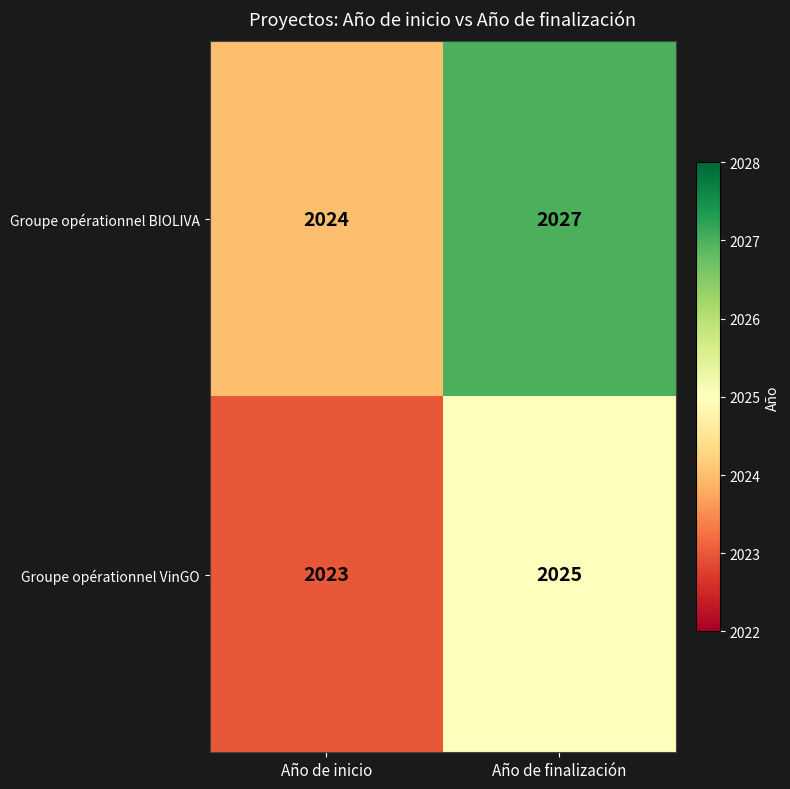

Reading right to left, list all the values displayed in this chart.

Groupe opérationnel BIOLIVA: Año de finalización=2027	Año de inicio=2024
Groupe opérationnel VinGO: Año de finalización=2025	Año de inicio=2023